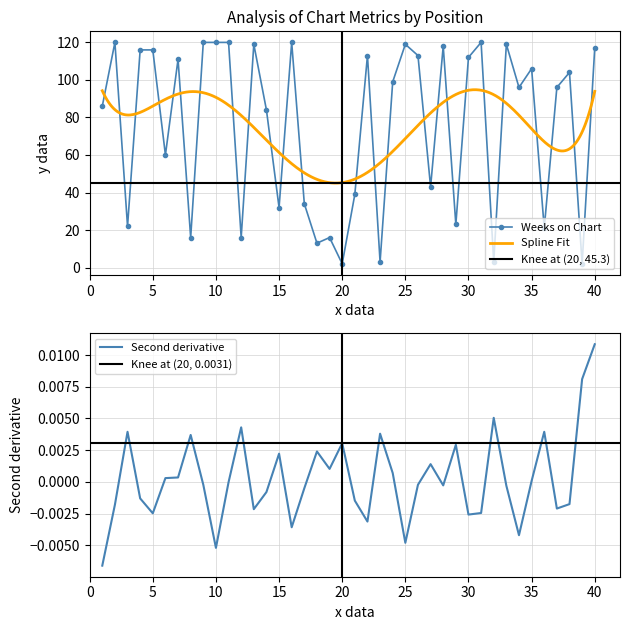

List the labels in order of value, largest first.

2, 9, 10, 11, 16, 31, 13, 25, 33, 28, 40, 4, 5, 22, 26, 30, 7, 35, 38, 24, 34, 37, 1, 14, 6, 27, 21, 17, 15, 29, 3, 36, 8, 12, 19, 18, 23, 32, 20, 39